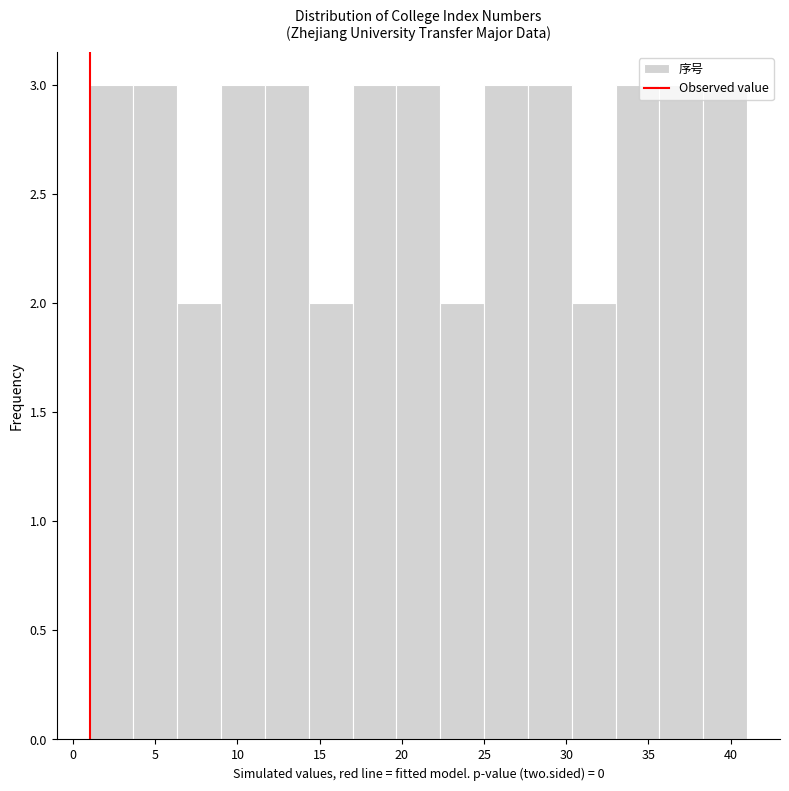

How tall is the bar that spans 6.5 to 9.0 on the x-axis? Neither the bar edges nor the heights are printed on the chart, so give them approximately, as read against the axes.

2